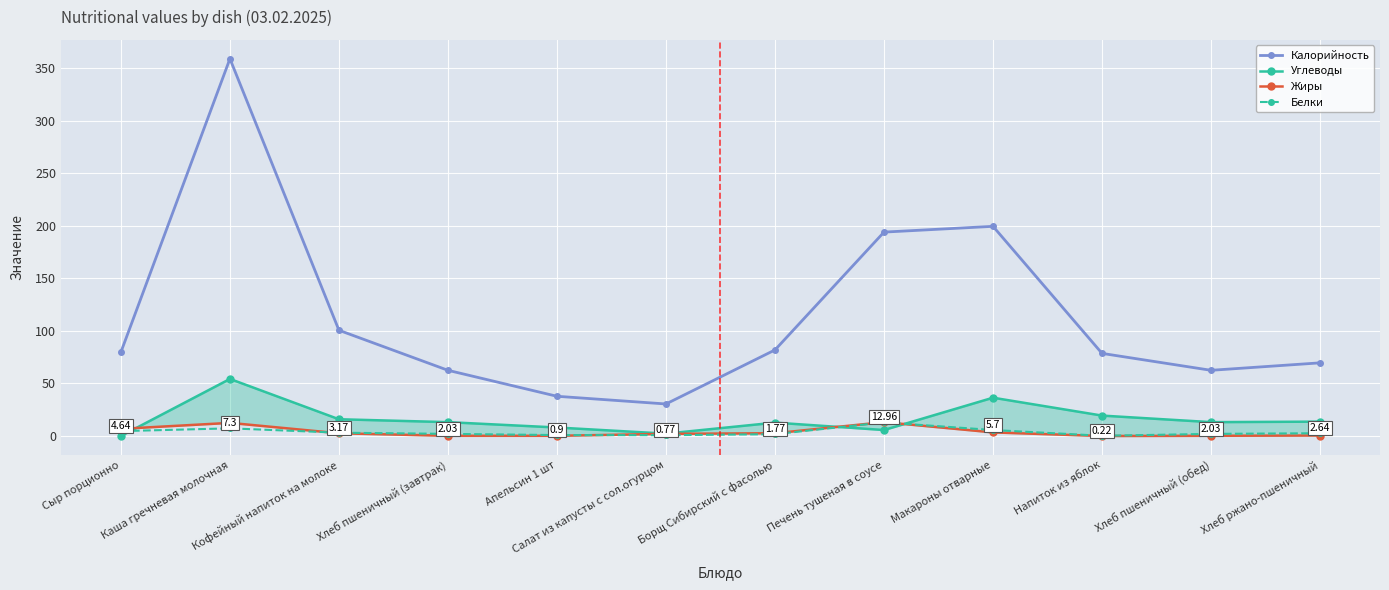

How many lines are shown in the chart?

4